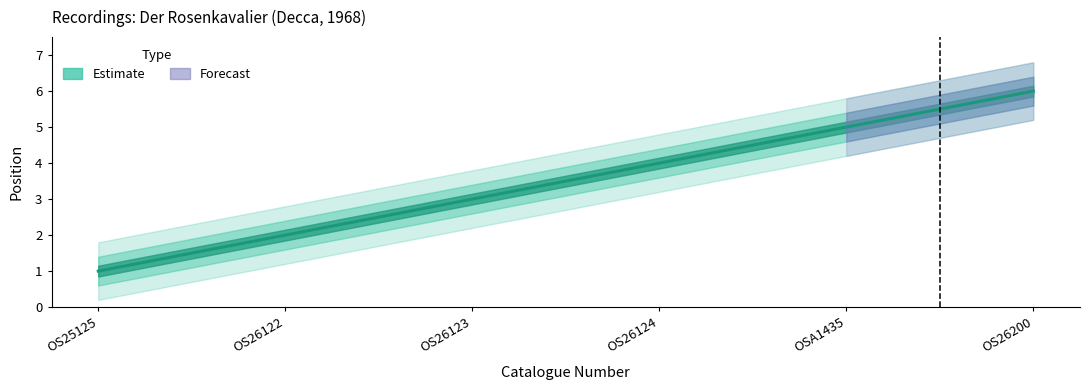

Rank the series by their average value, from highest to lowest.

position_upper, position, position_lower